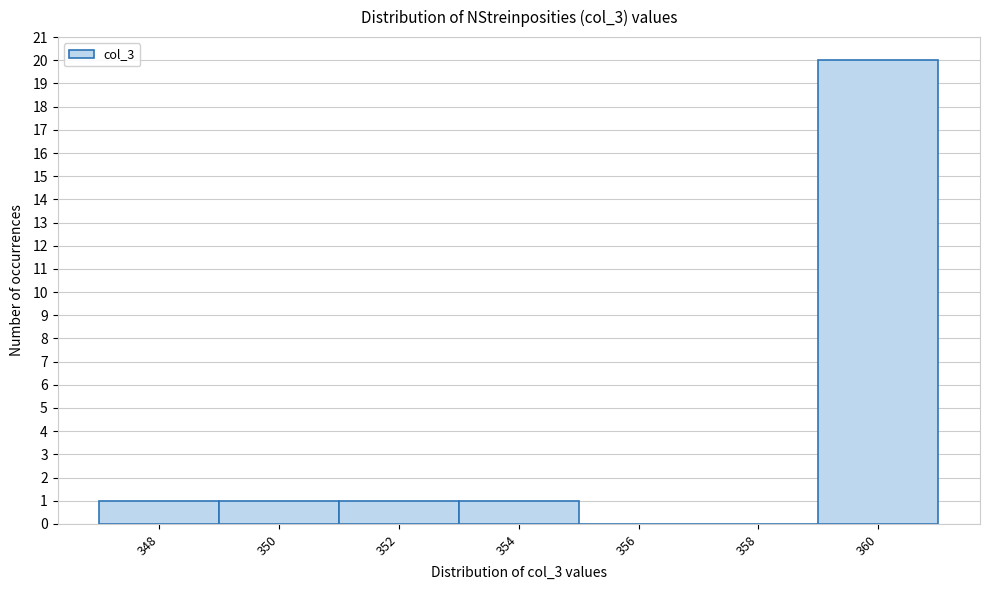

Reading left to right, extract all data points from this chart.

348=1	350=1	352=1	354=1	356=0	358=0	360=20